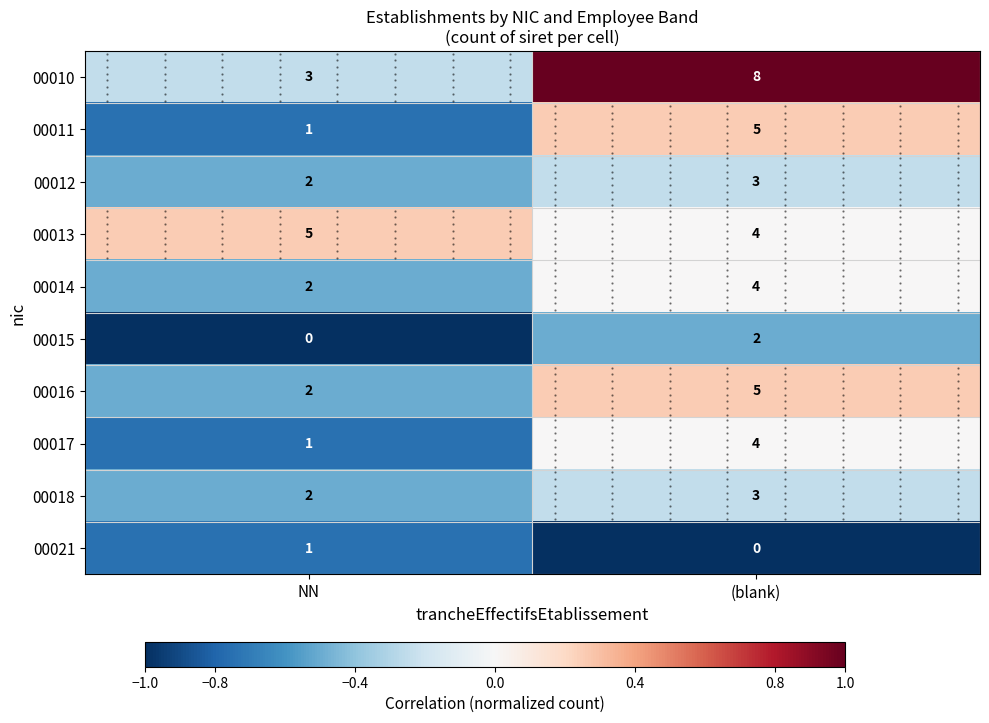

The value of 00012 at NN is -0.5. True or false?

True